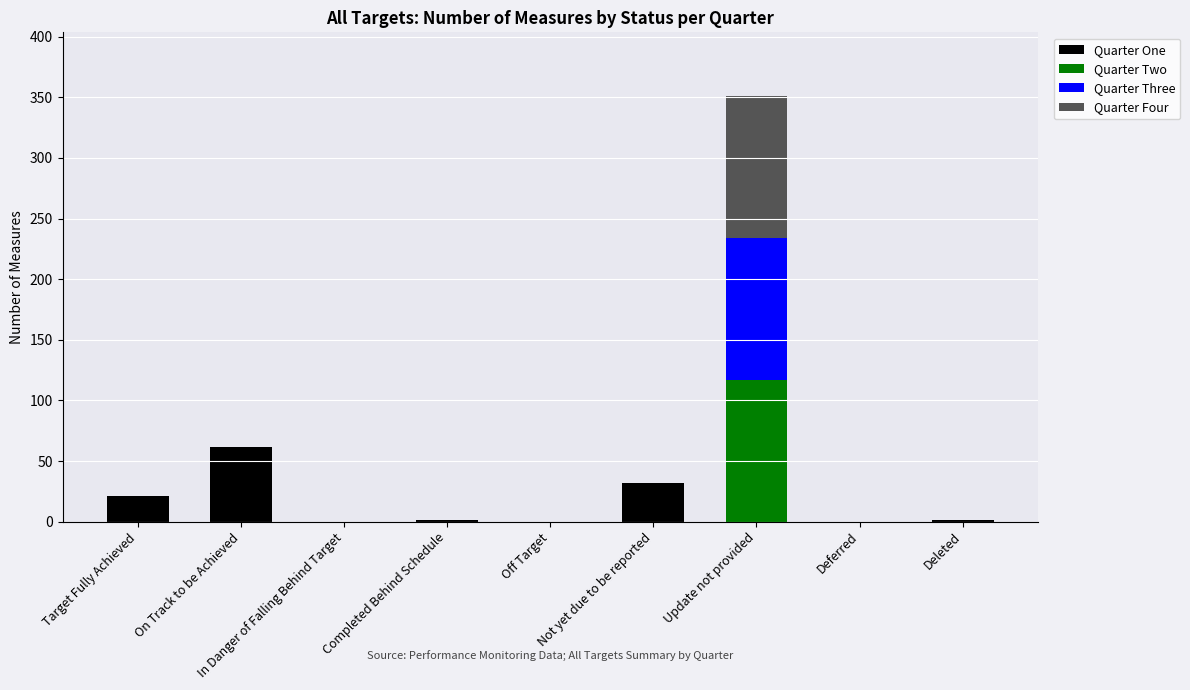

At which category is the sum across all series the highest?

Update not provided